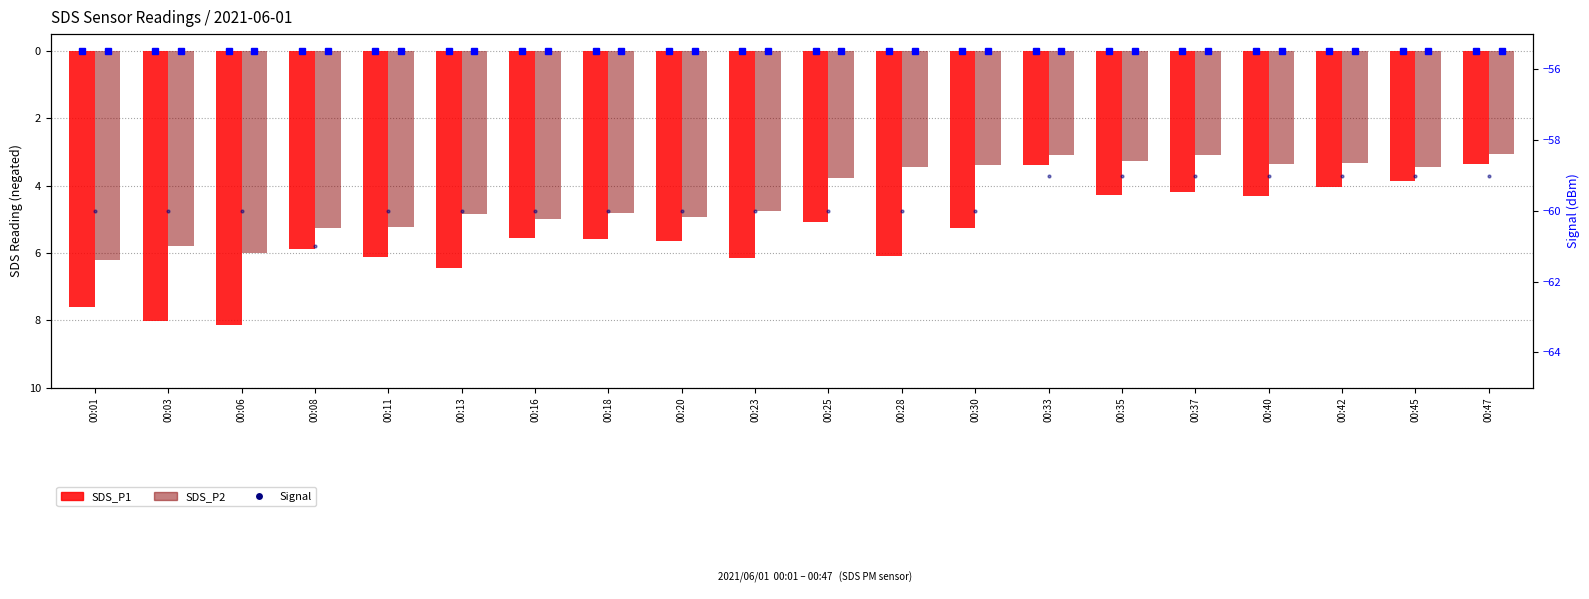

Between 00:30 and 00:37, which is larger?

00:37